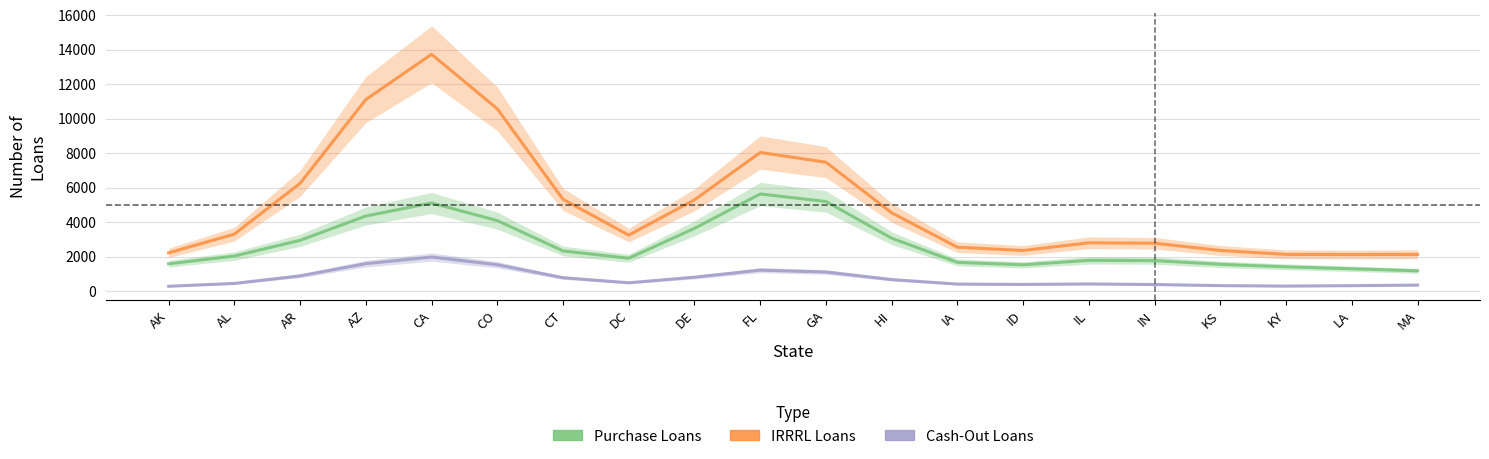

How many series are shown in this chart?

3